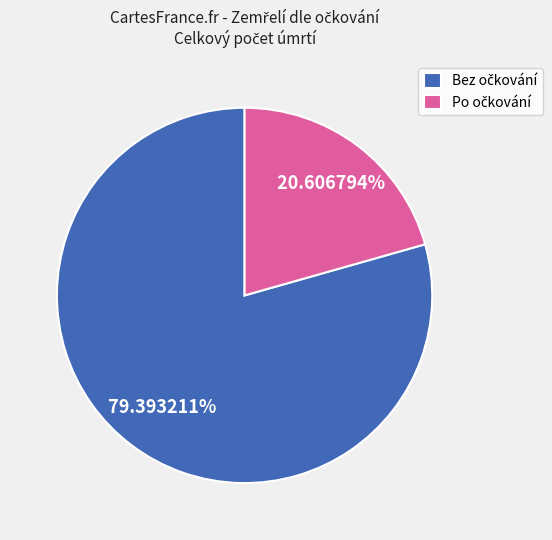

Is there any slice that represents more than half of the pie?

Yes